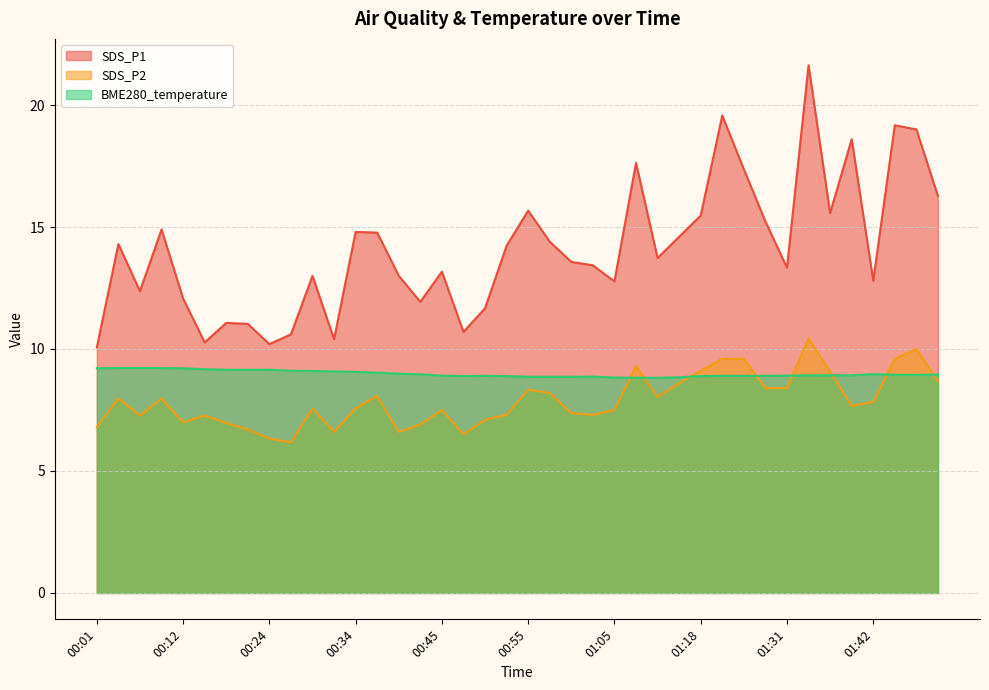

Between 00:27 and 00:52, which series saw the biggest shift?

SDS_P1